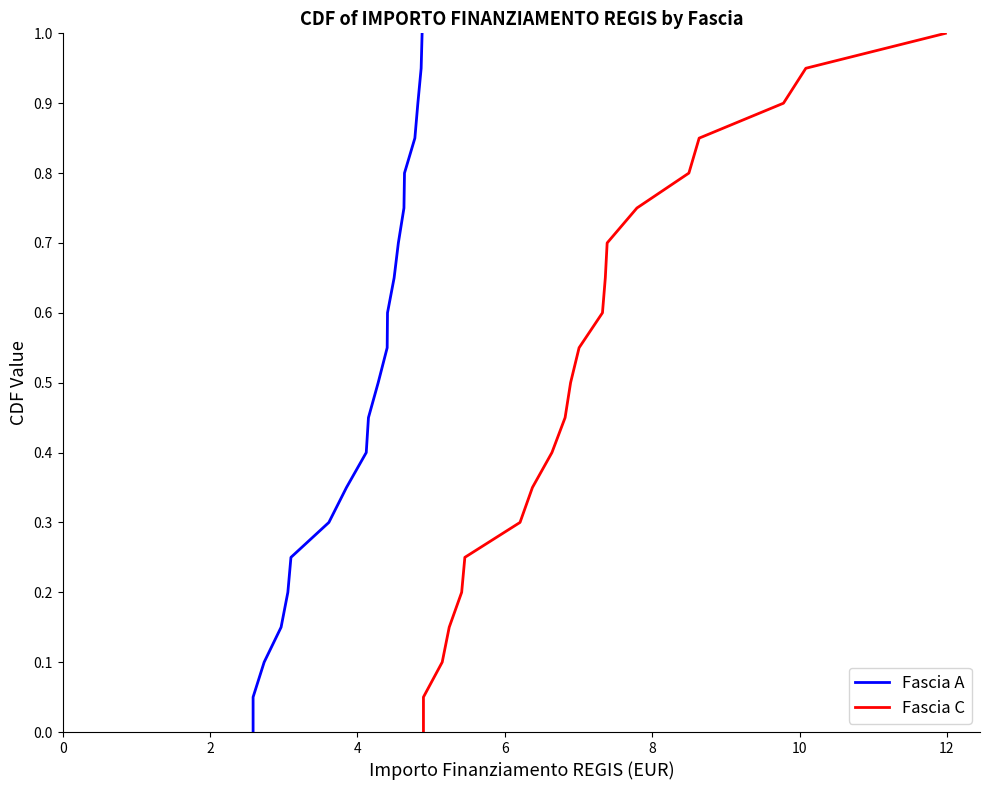

How many data points in Fascia A are above 0?

20